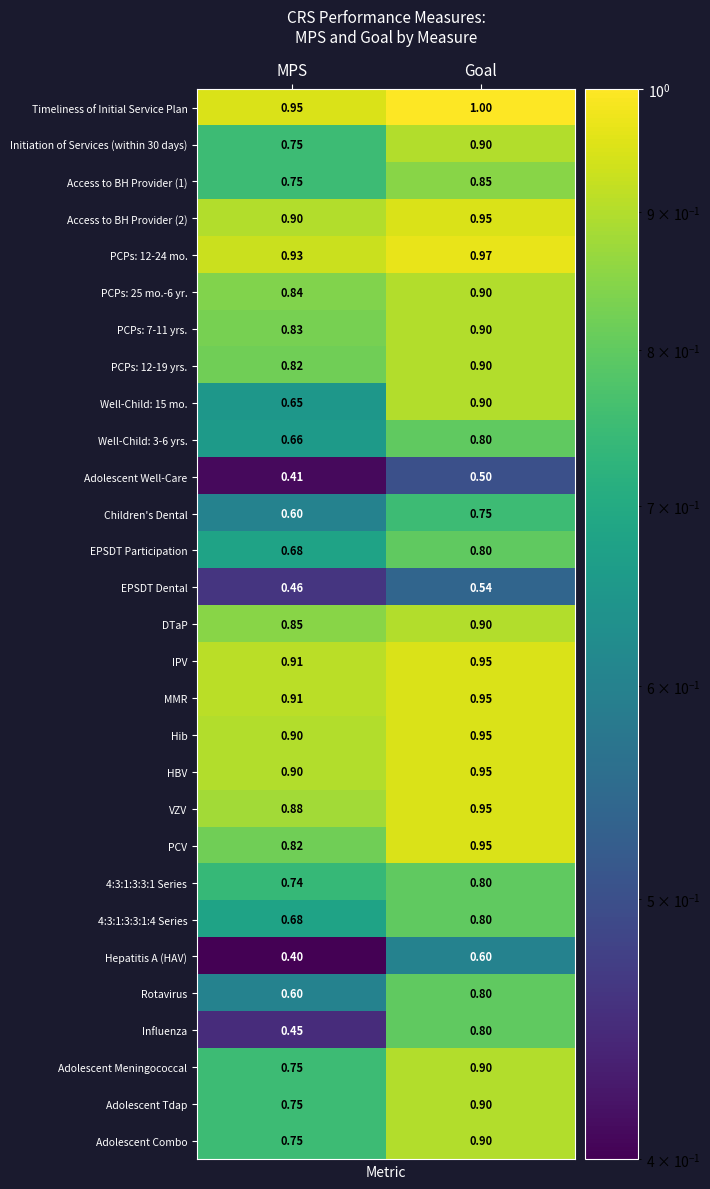

Which label corresponds to the smallest value in the chart?

MPS